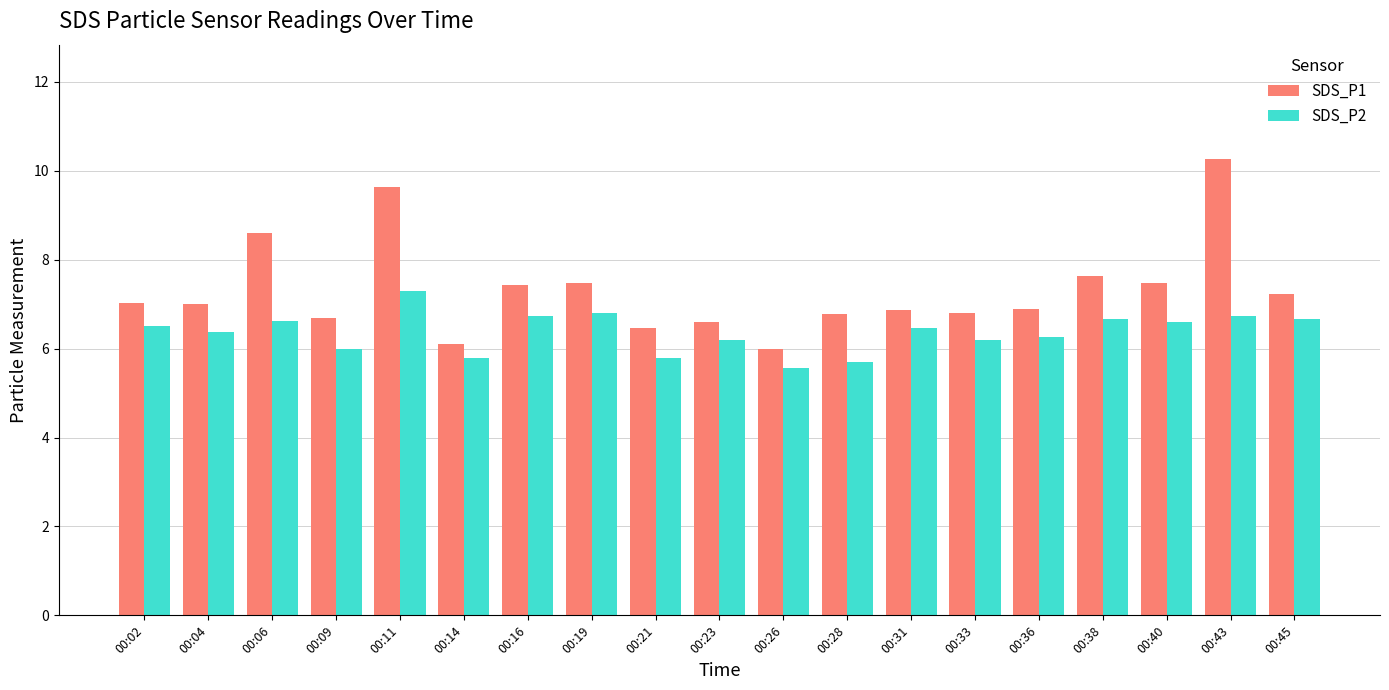

What is the value of the SDS_P2 bar at the 5th from the left?

7.3